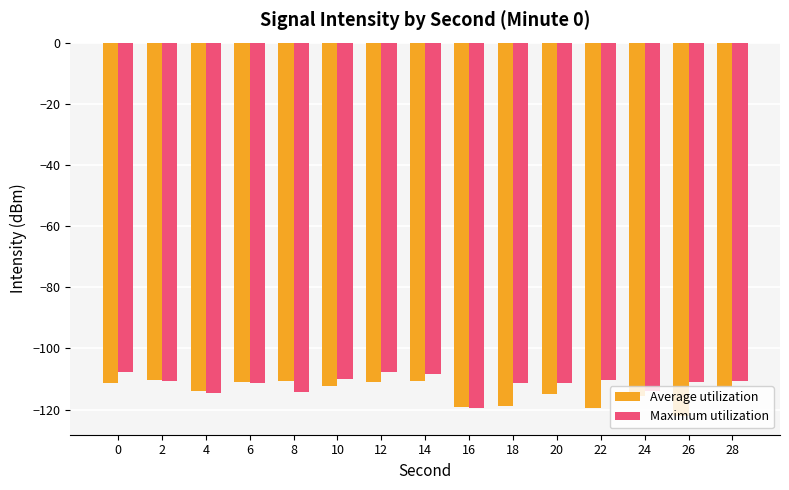

Does the chart contain any negative values?

Yes